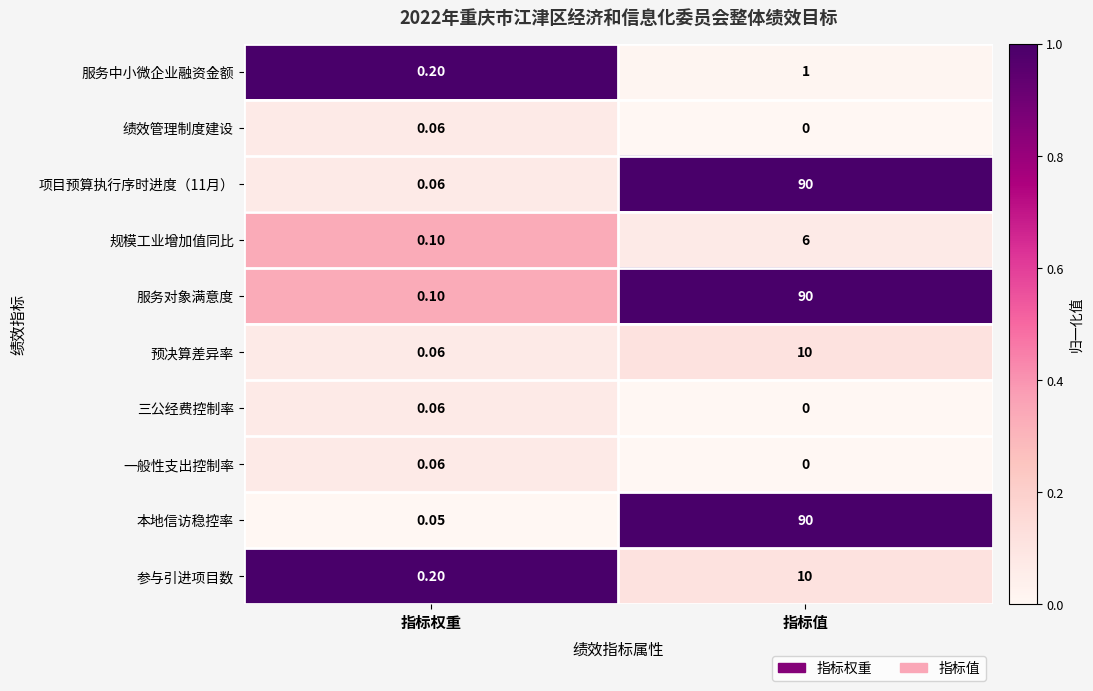

Rank the categories by 服务对象满意度 value from lowest to highest.

指标权重, 指标值